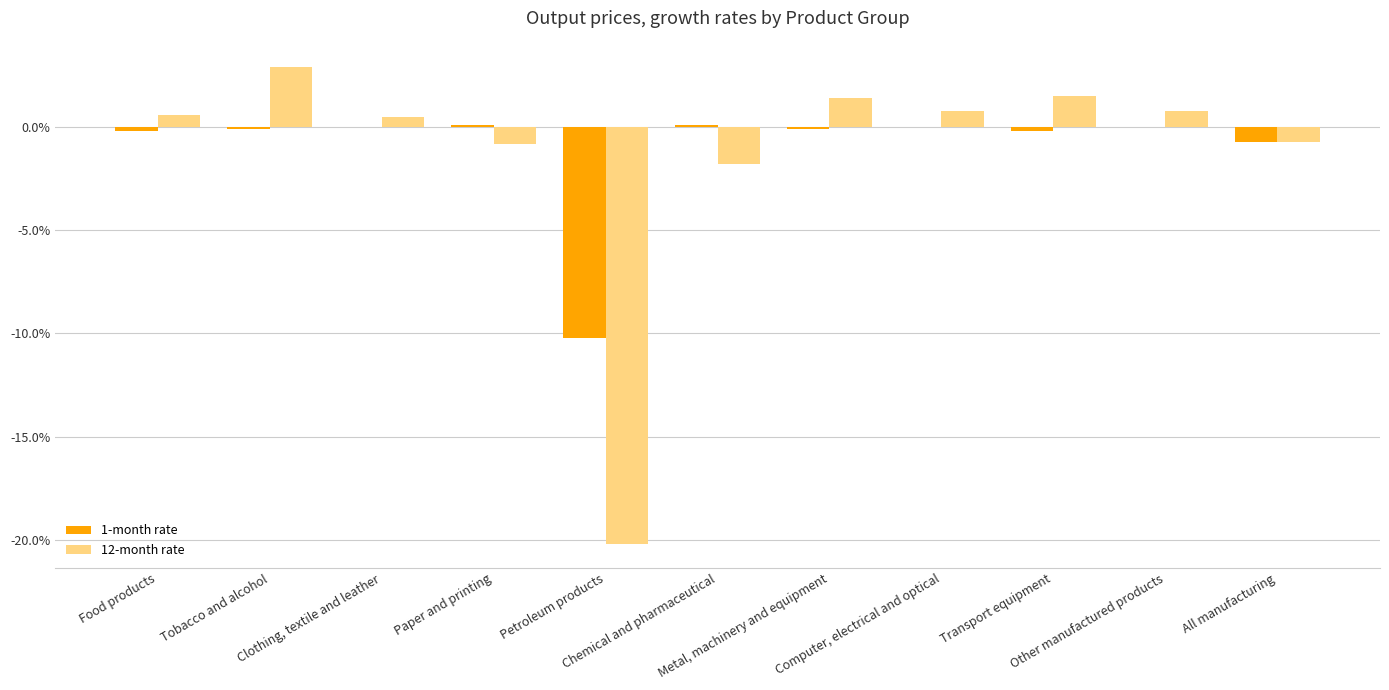

Which label corresponds to the largest value in the chart?

Tobacco and alcohol